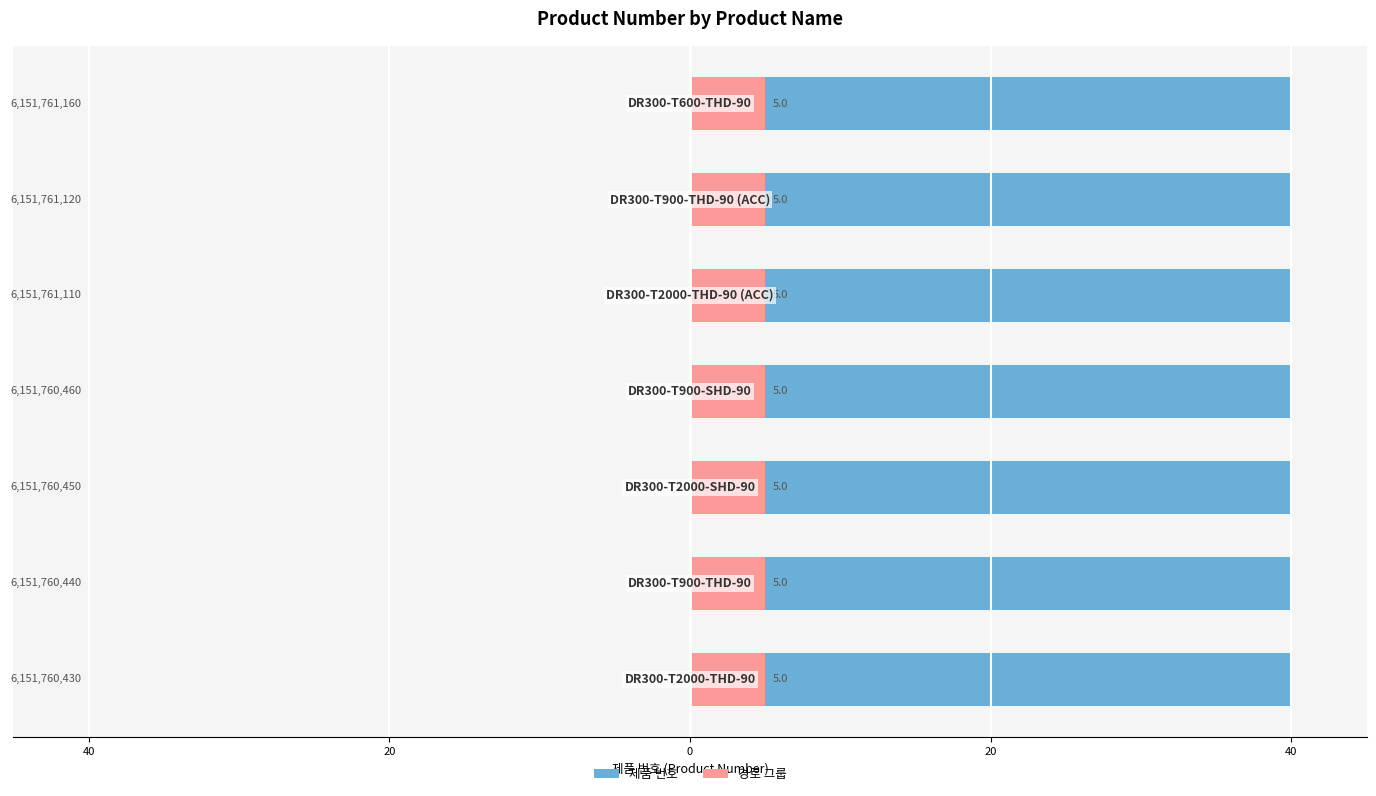

How many groups of bars are there?

7